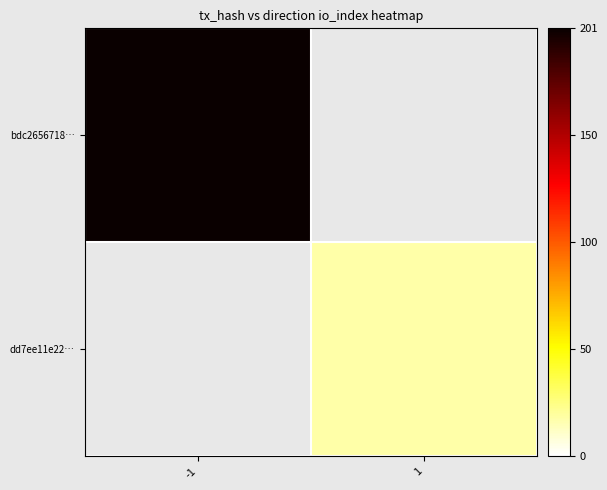

Reading left to right, extract all data points from this chart.

bdc2656718…: -1=201	1=0
dd7ee11e22…: -1=0	1=18